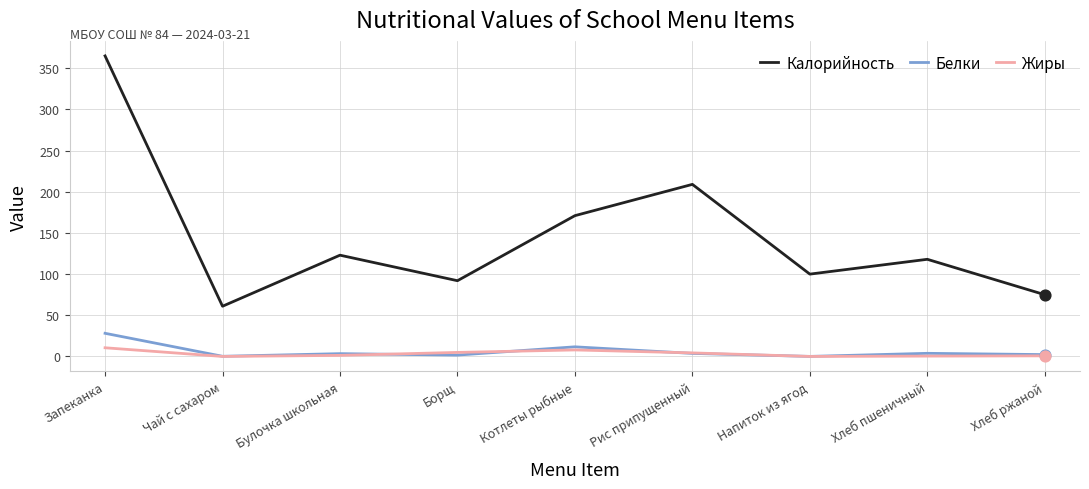

What is the total value across all series at Рис припущенный?

217.1